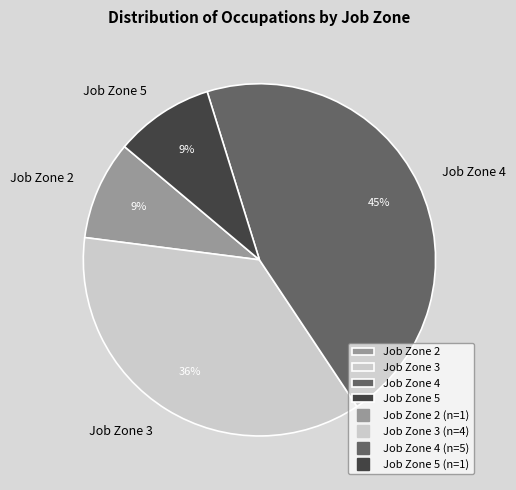

Approximately how many times larger is the value at Job Zone 3 compared to Job Zone 2?

4.0